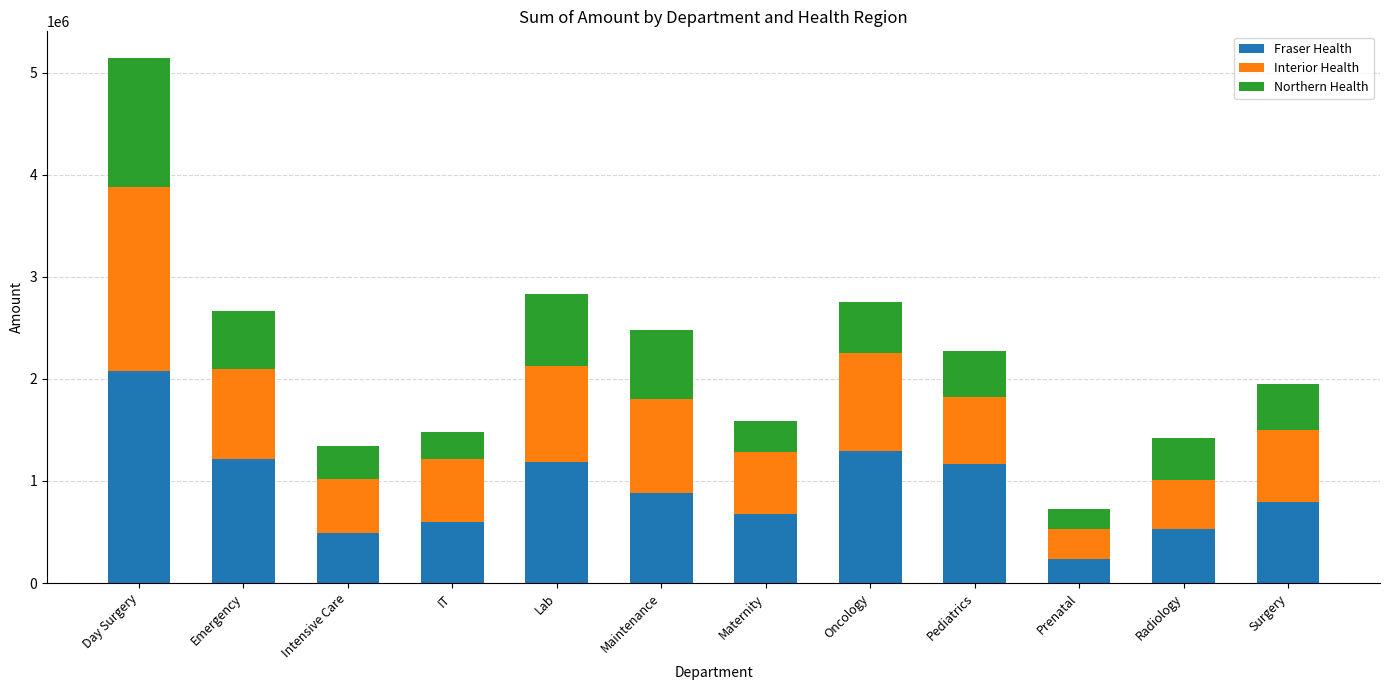

What is the sum of all Fraser Health values?

11134607.6